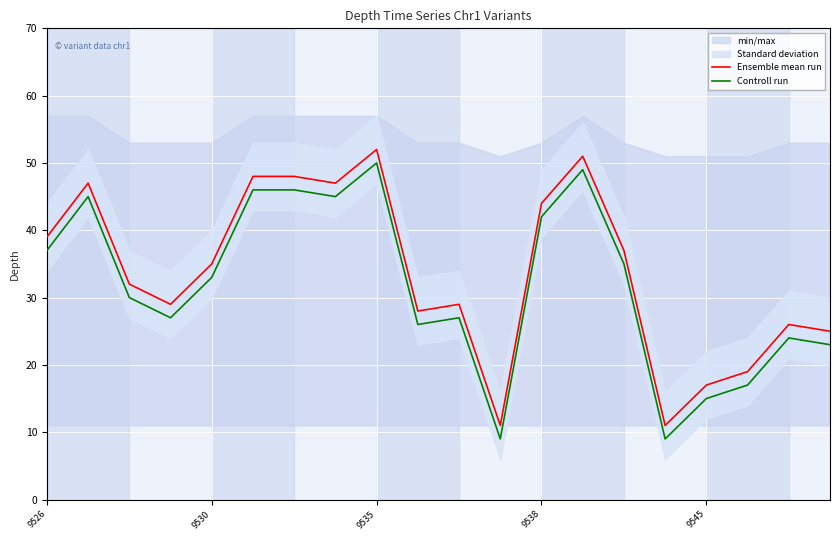

Read the Ensemble mean run value at 5, to the nearest 10.

50